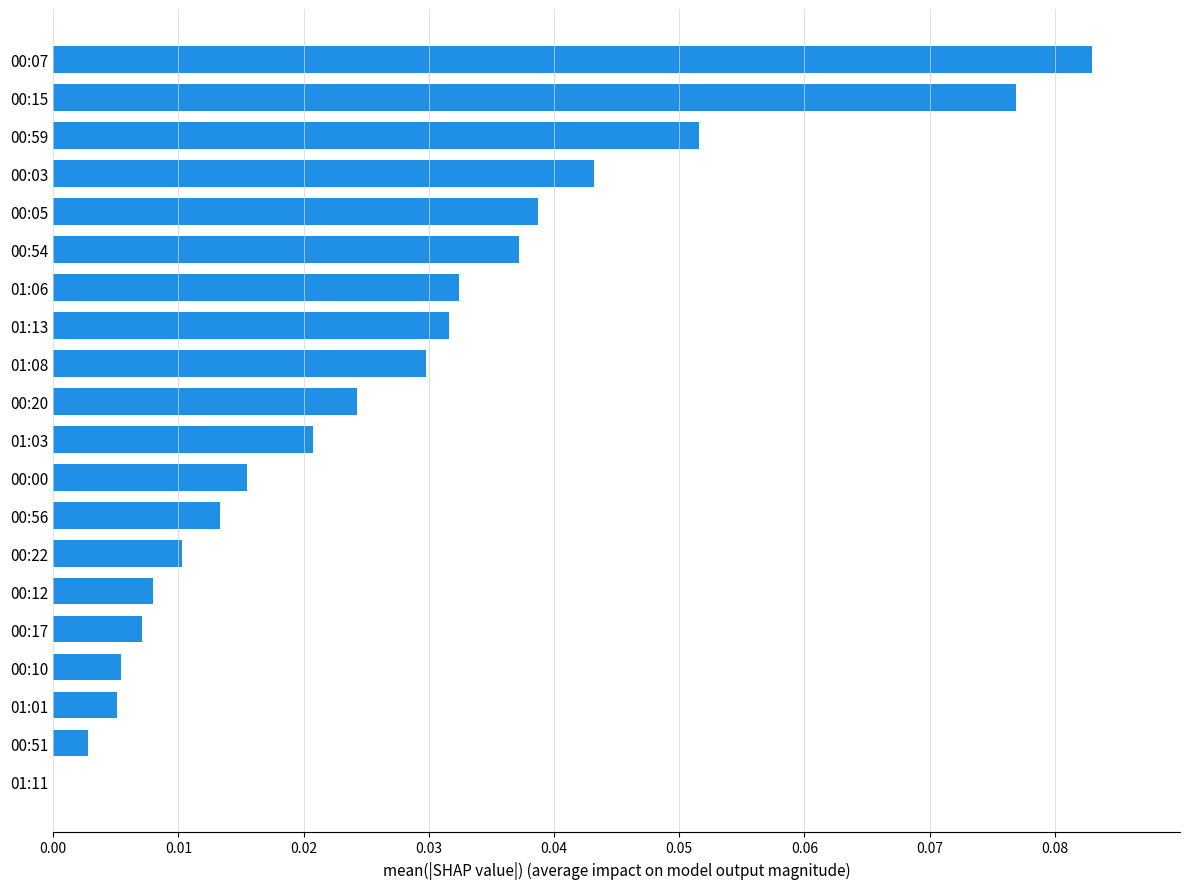

At which category does the chart reach its peak across all series?

00:07